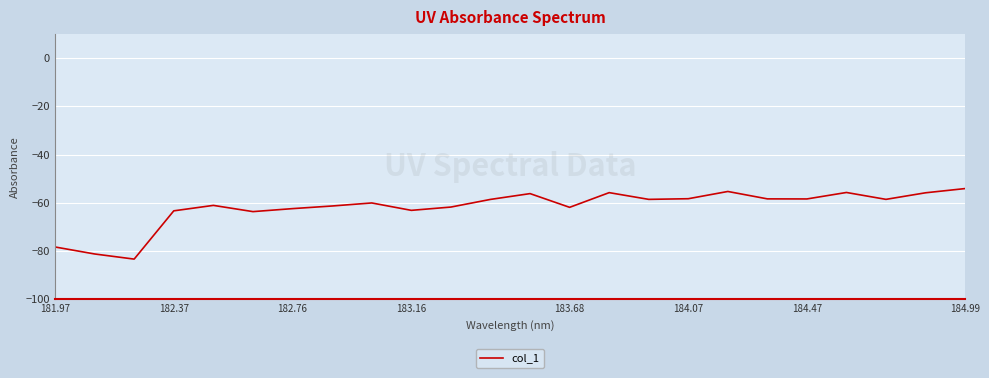

What is the maximum value shown in the chart?

-54.1